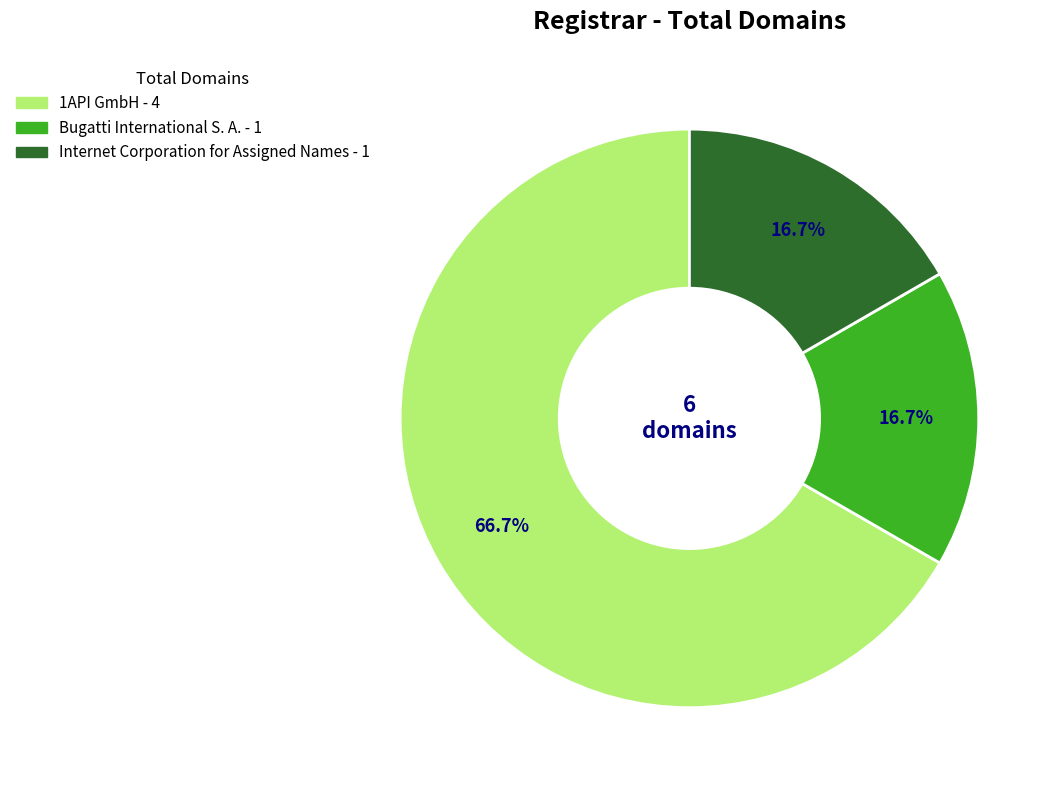

How many slices are in this pie chart?

3